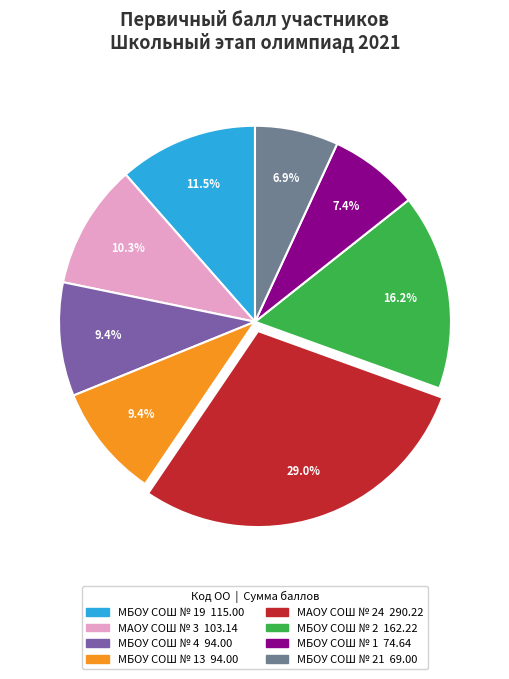

How many slices are in this pie chart?

8